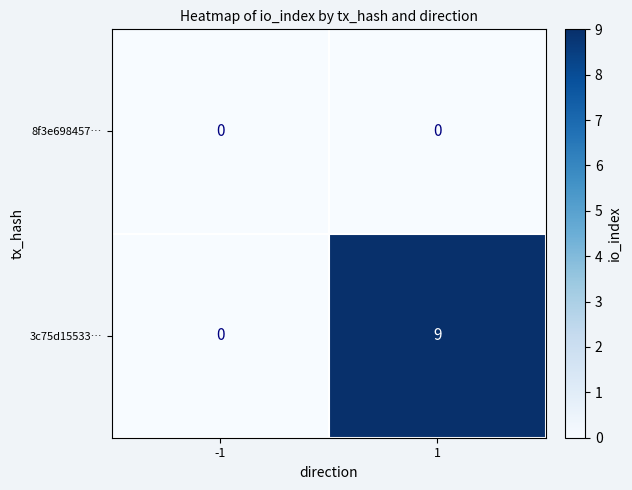

True or false: 3c75d15533… has a value of 9 at 1.

True